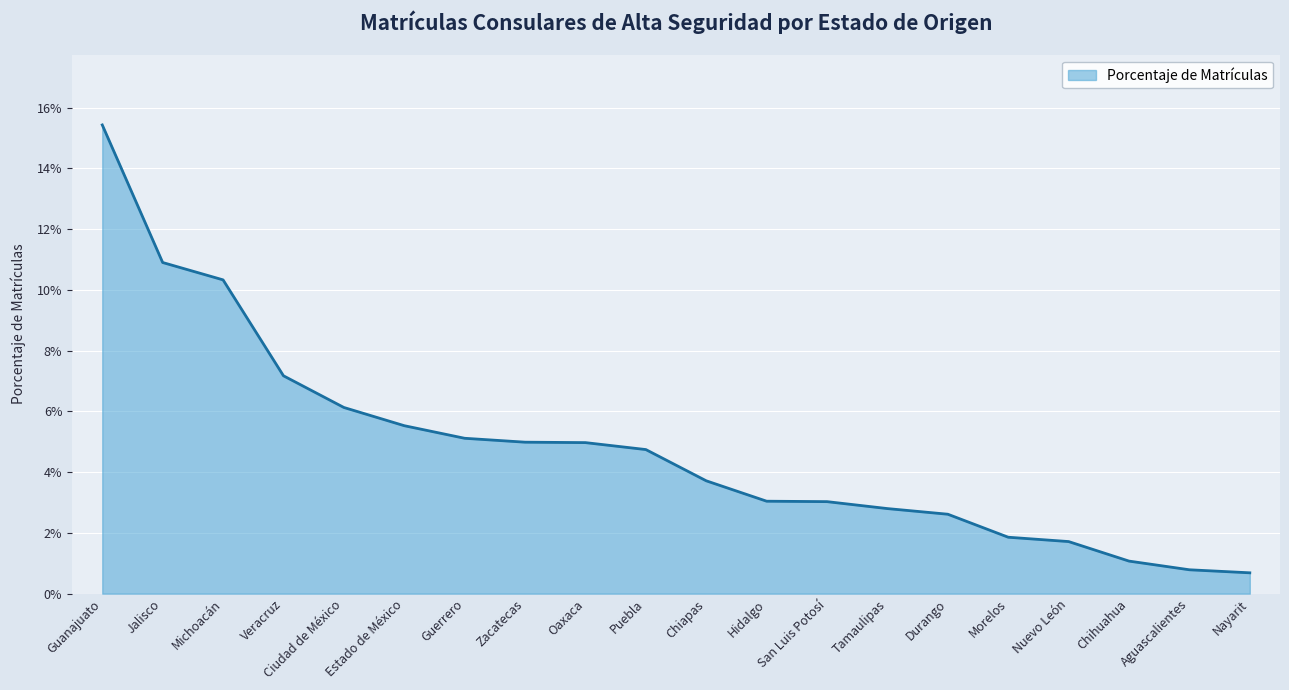

At which label is the value closest to 0?

Nayarit